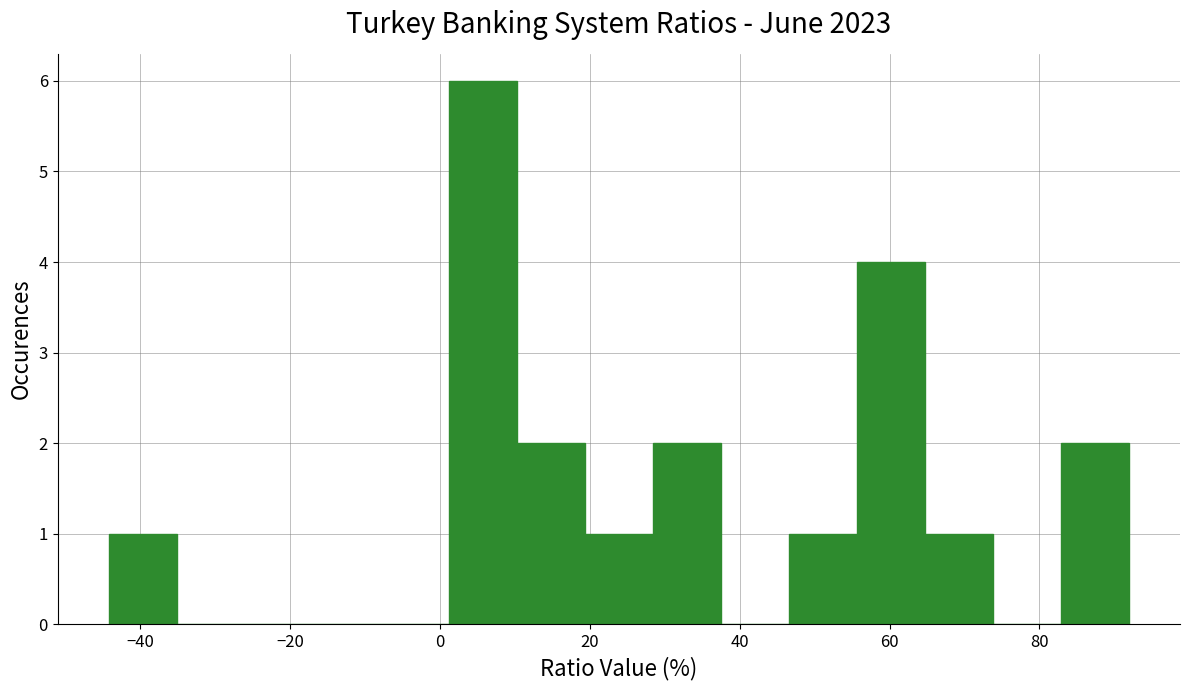

What is the height of the bar covering 46 to 56 on the x-axis? Neither the bar edges nor the heights are printed on the chart, so give them approximately, as read against the axes.

1